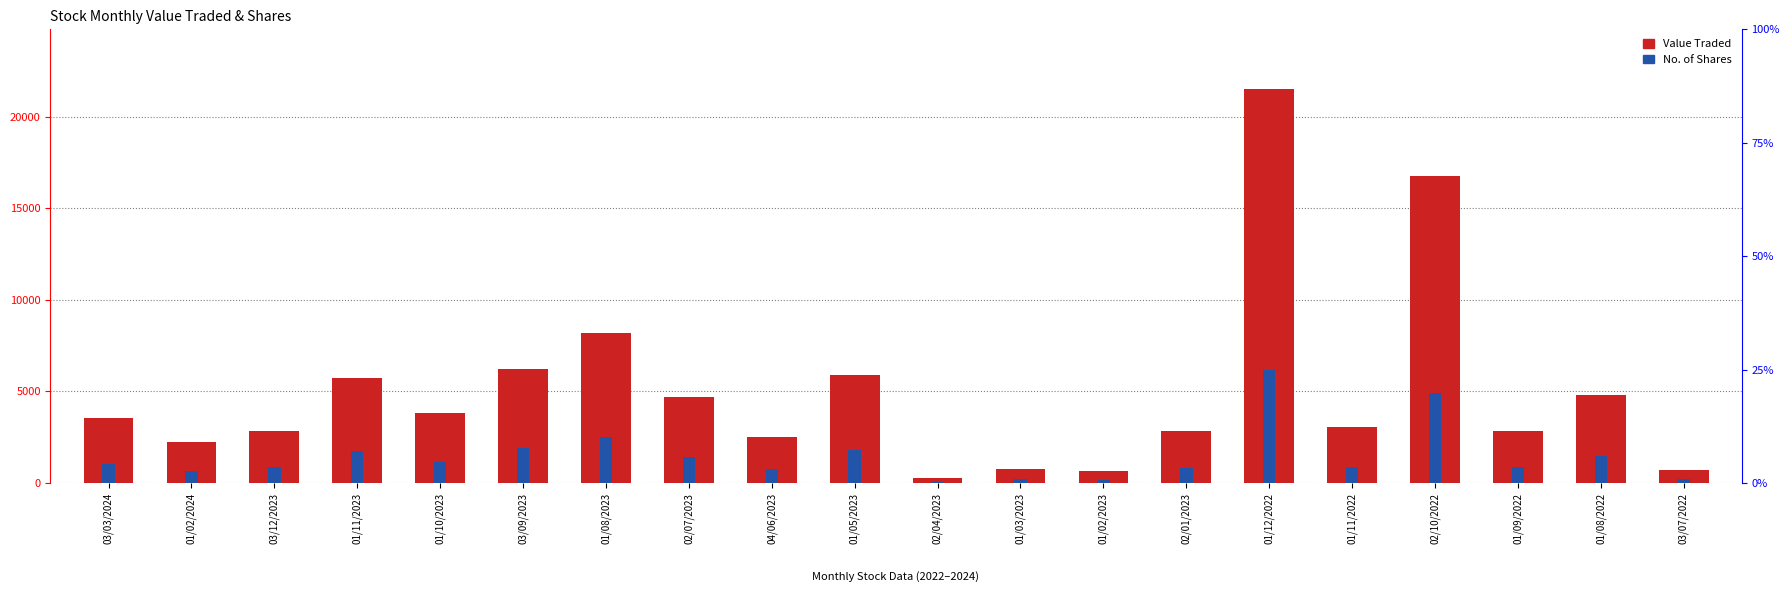

List the series in order of their overall mean, highest first.

Value Traded, No. of Shares